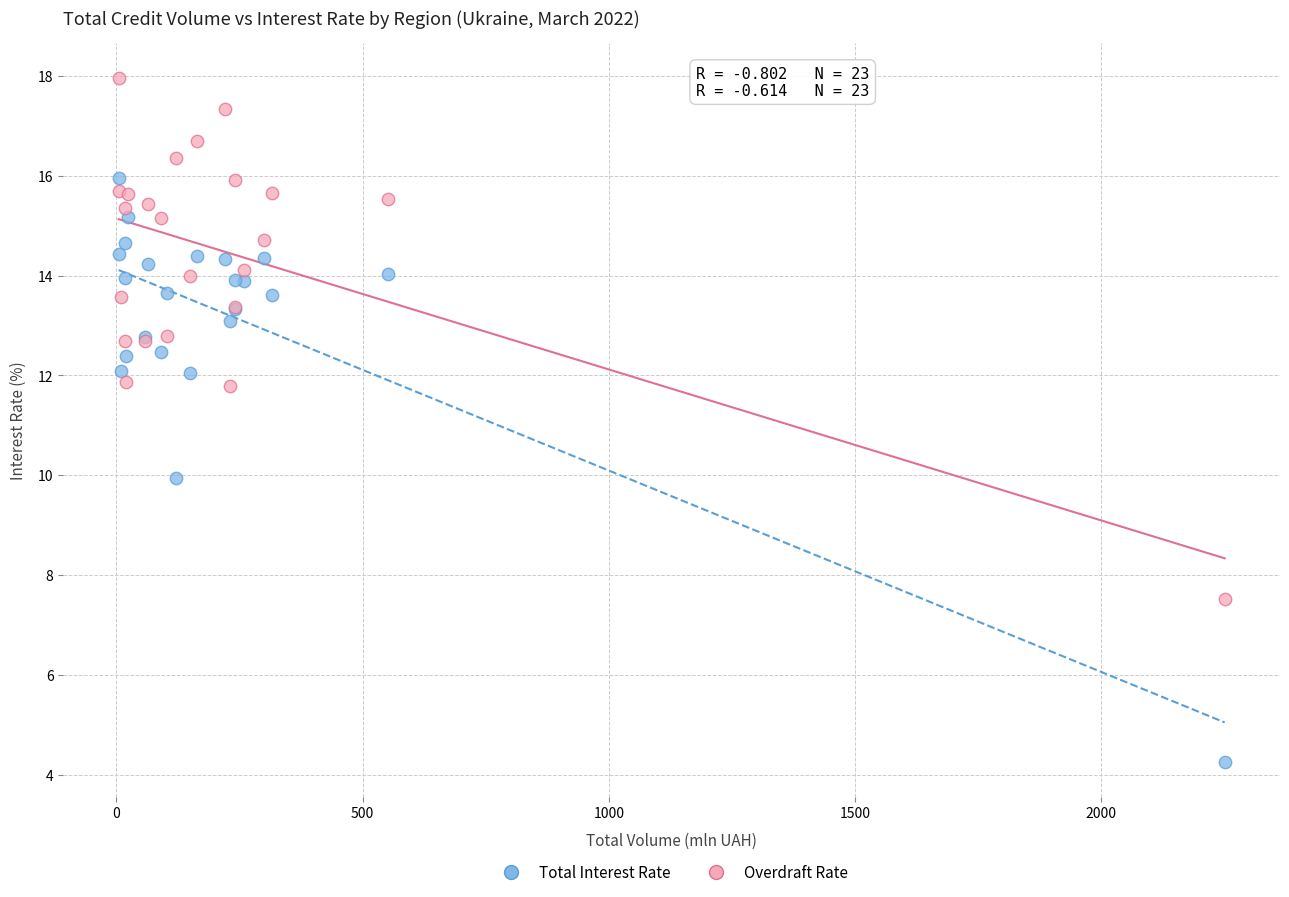

Which series contains the lowest Y value?

Total Interest Rate